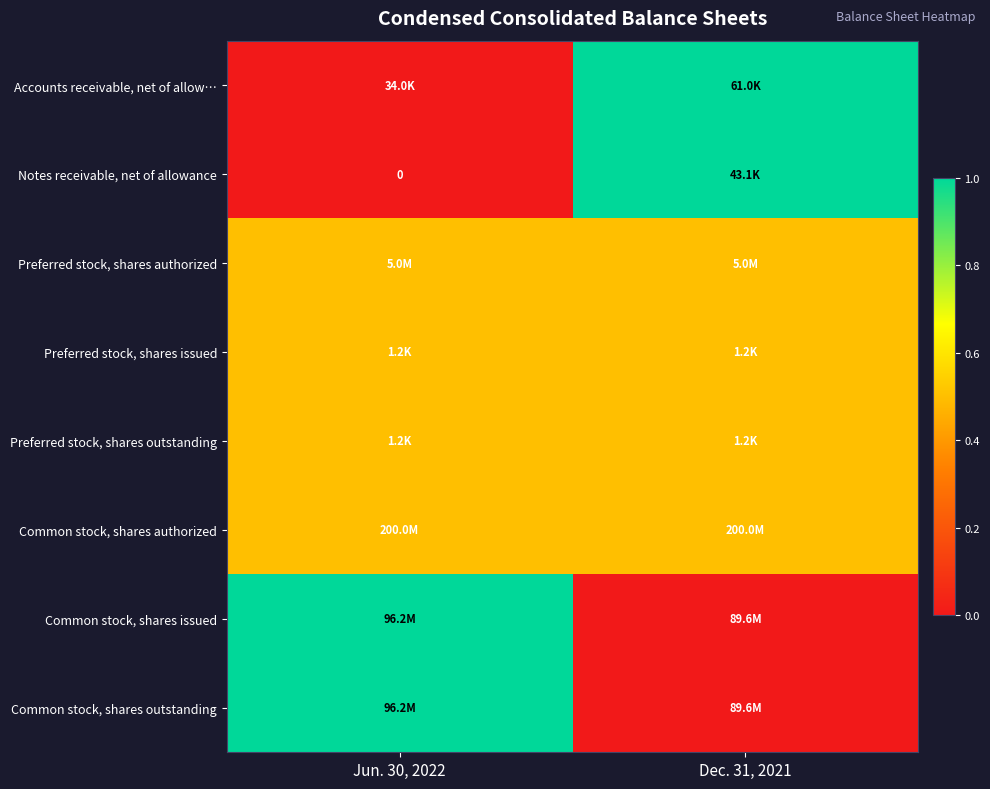

Rank the categories by Common stock, shares authorized value from lowest to highest.

Jun. 30, 2022, Dec. 31, 2021